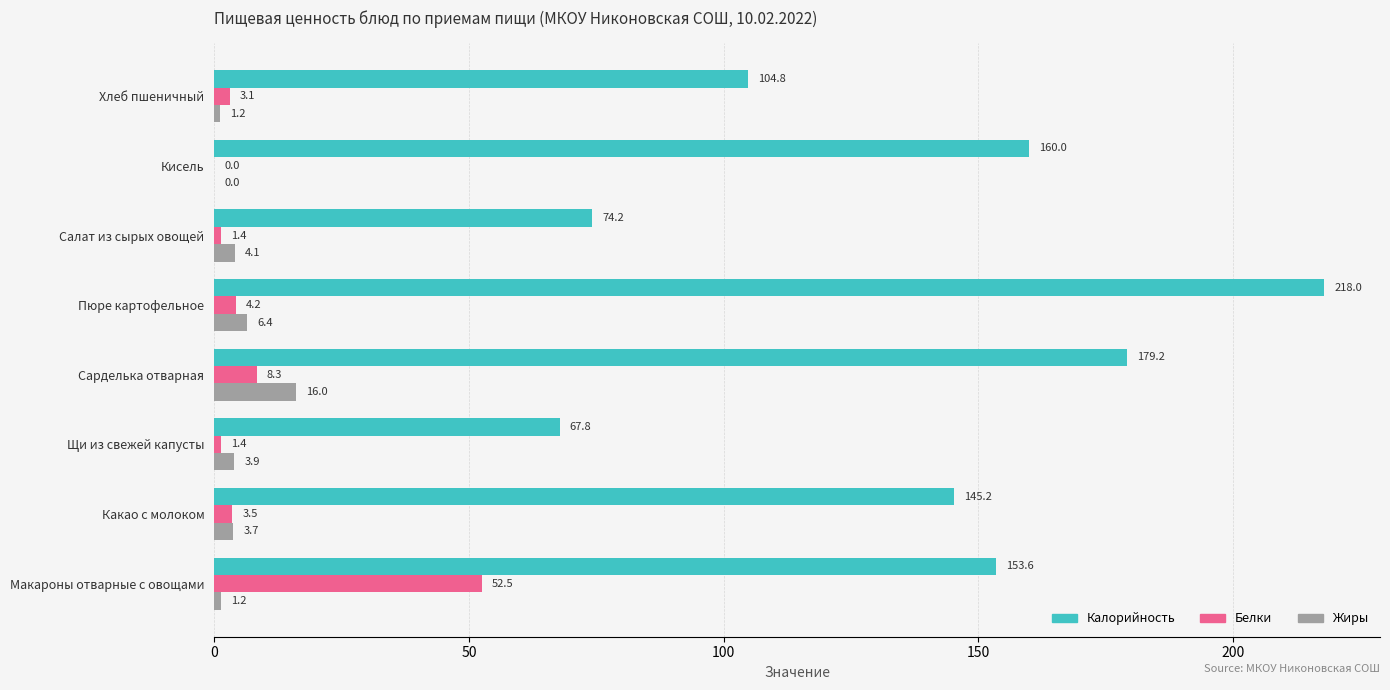

At which label is Жиры closest to 8?

Пюре картофельное